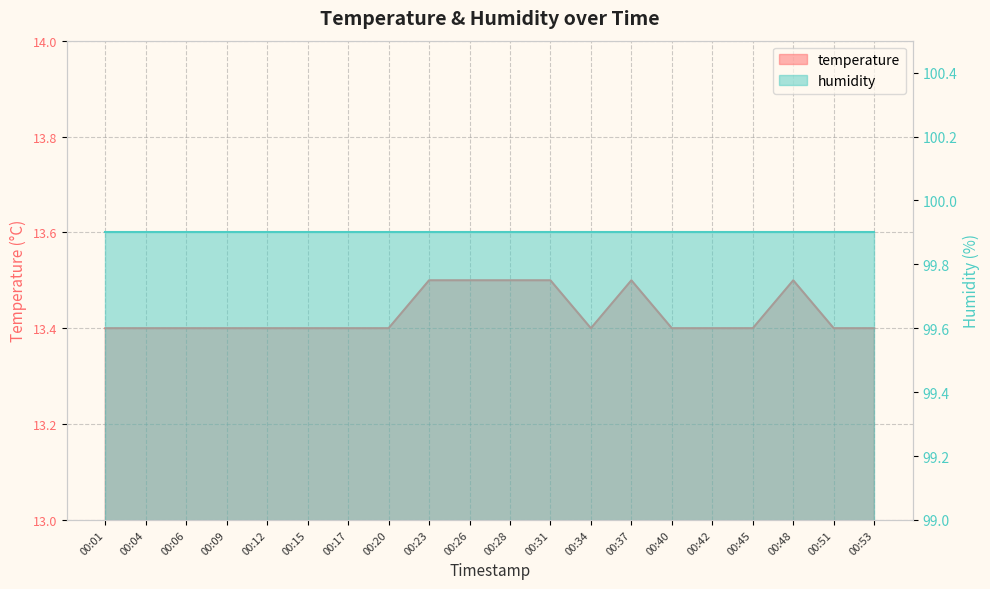

What is the value of the 16th point from the left?

13.4